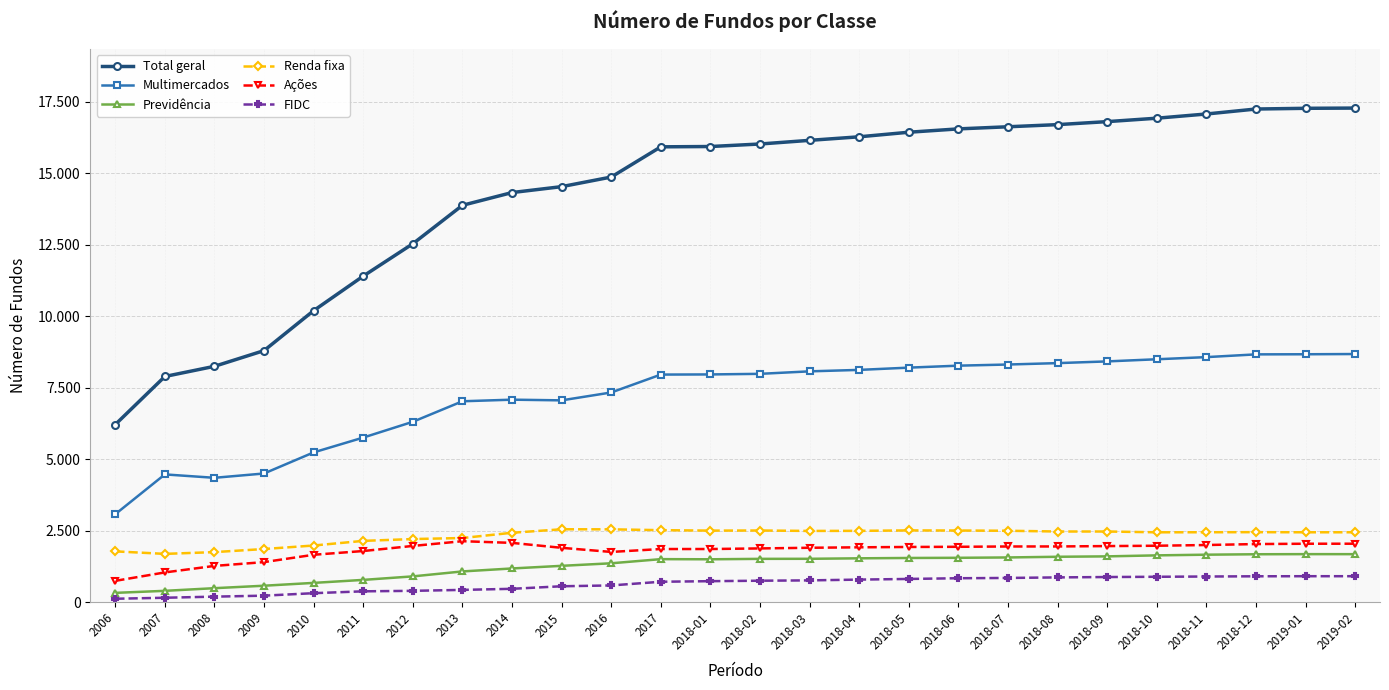

Does the chart display data point markers on the line(s)?

Yes